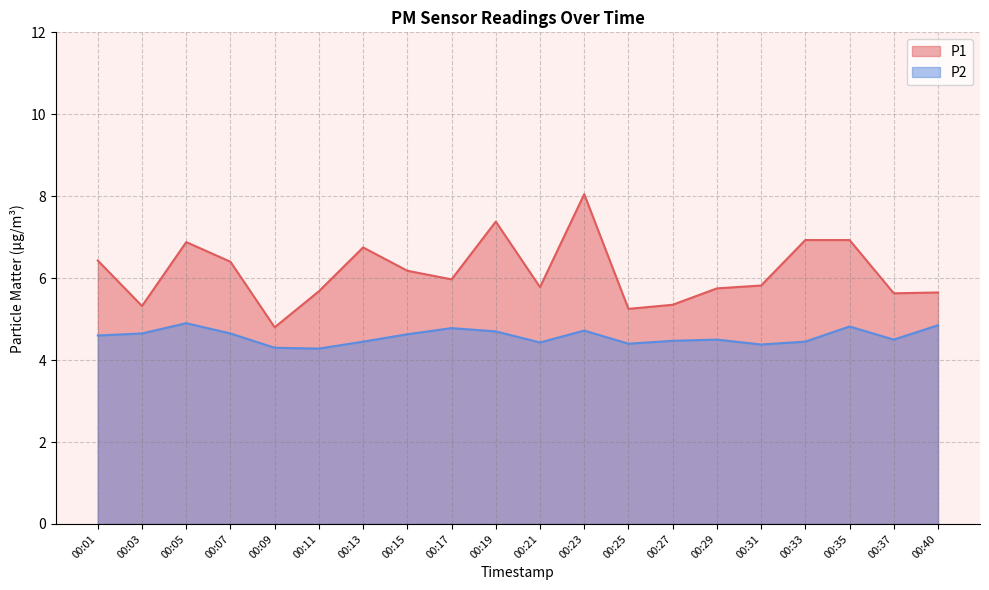

Which category has the lowest value across all series?

00:11